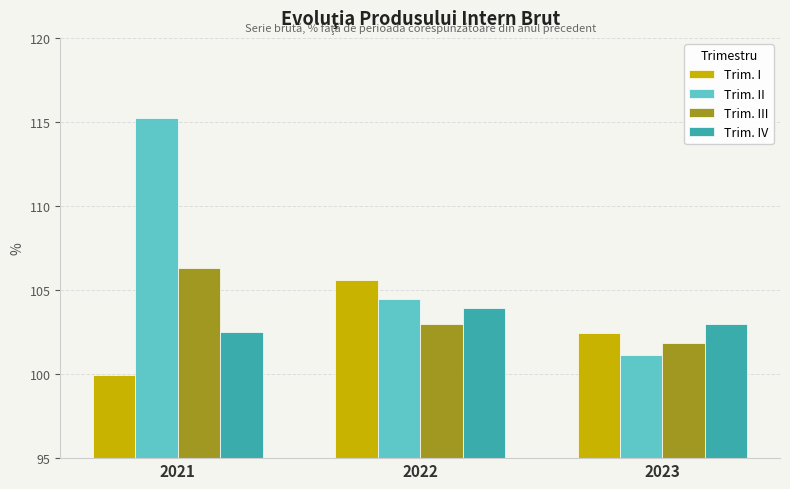

True or false: Trim. I has a value of 105.6 at 2022.

True